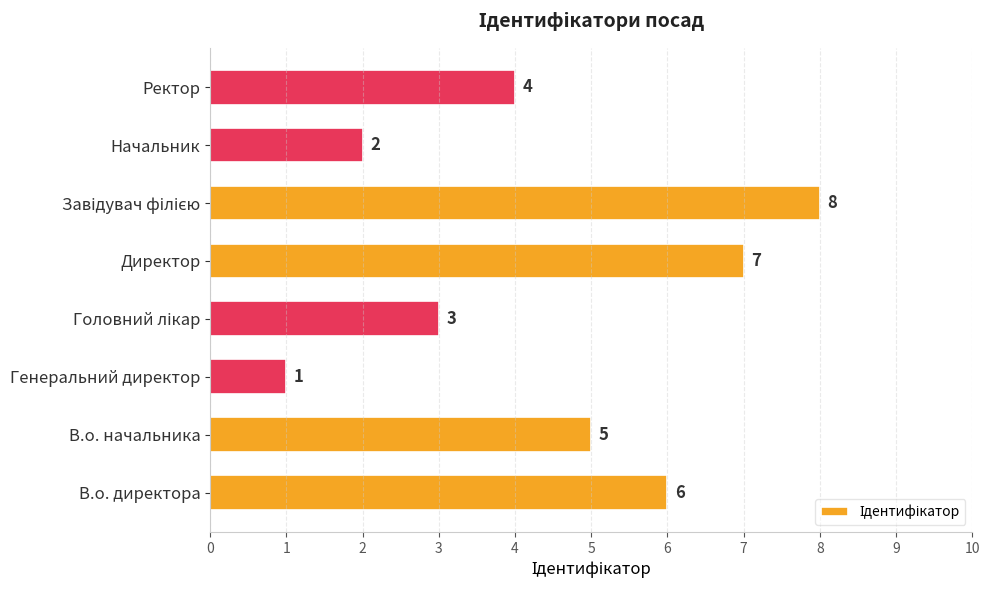

What is the greatest value displayed?

8